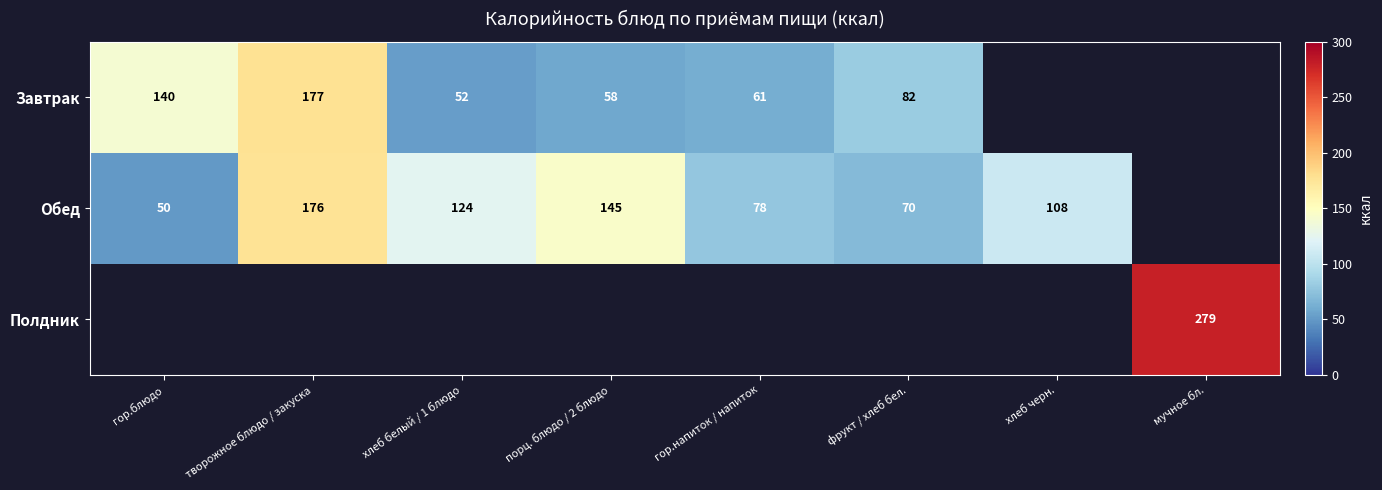

The value of Завтрак at гор.блюдо is 226. True or false?

False